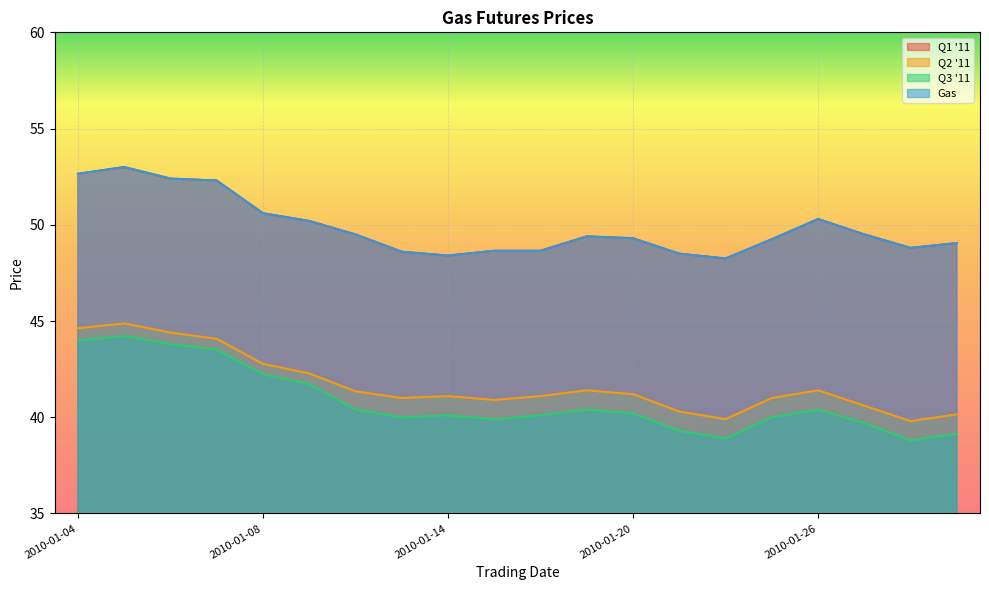

True or false: Q3 '11 and Q2 '11 cross at least once.

False